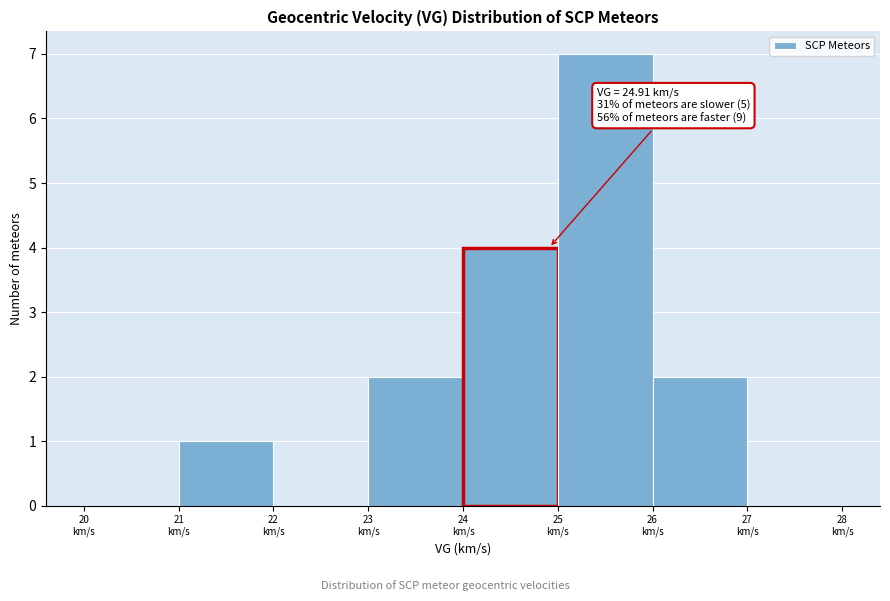

Over which range of the x-axis is the bar tallest?

25 to 26